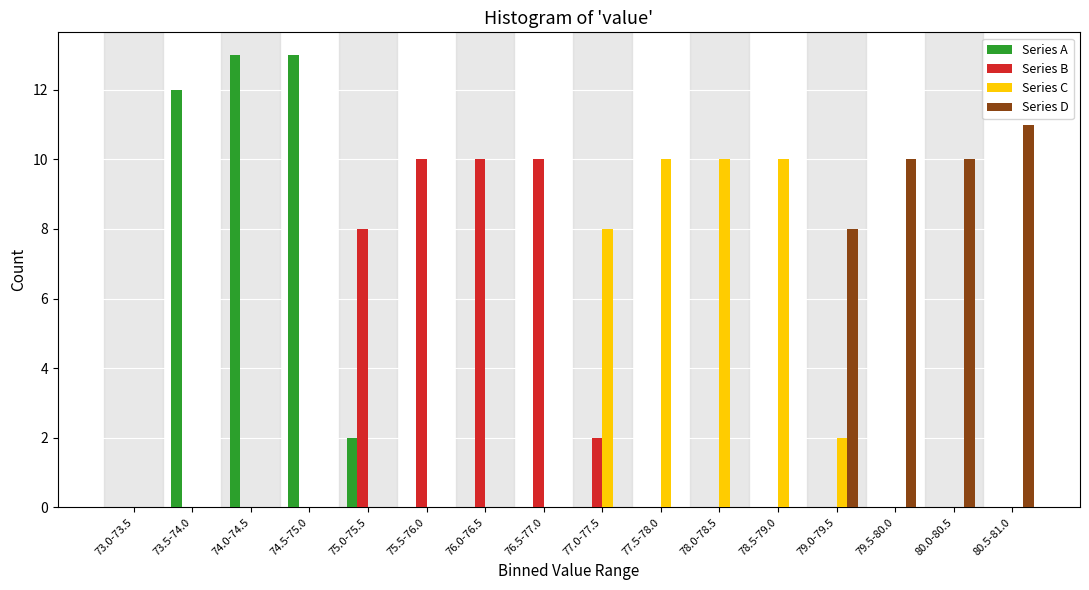

What is the highest value of the Series B series?

10